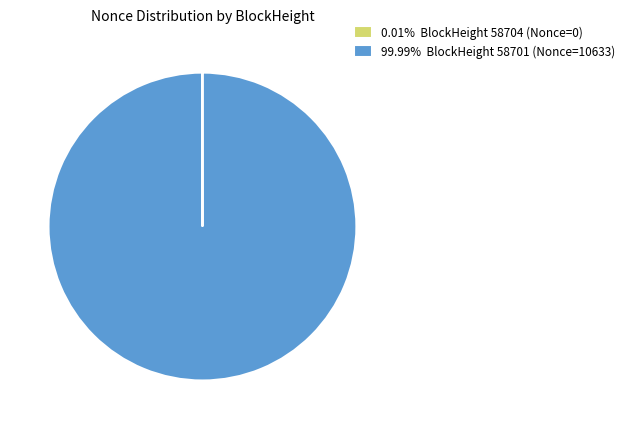

Is there a majority slice in this chart?

Yes